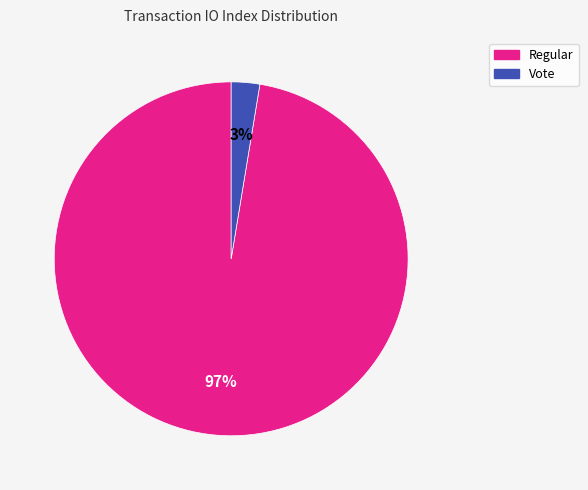

Which slice is the largest?

Regular